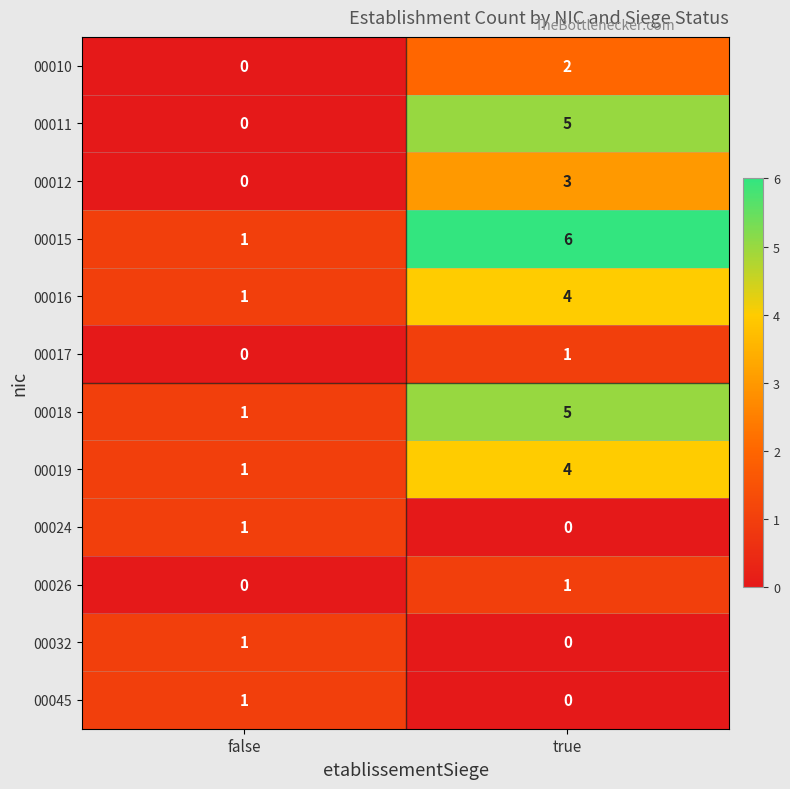

What is the total value across all series at true?

31